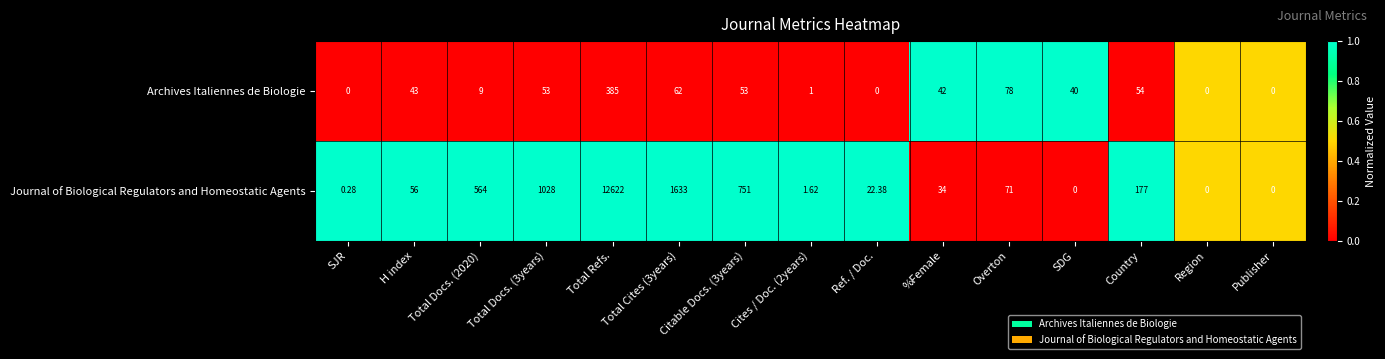

Is the value of Archives Italiennes de Biologie at SDG greater than the value of Journal of Biological Regulators and Homeostatic Agents at H index?

No